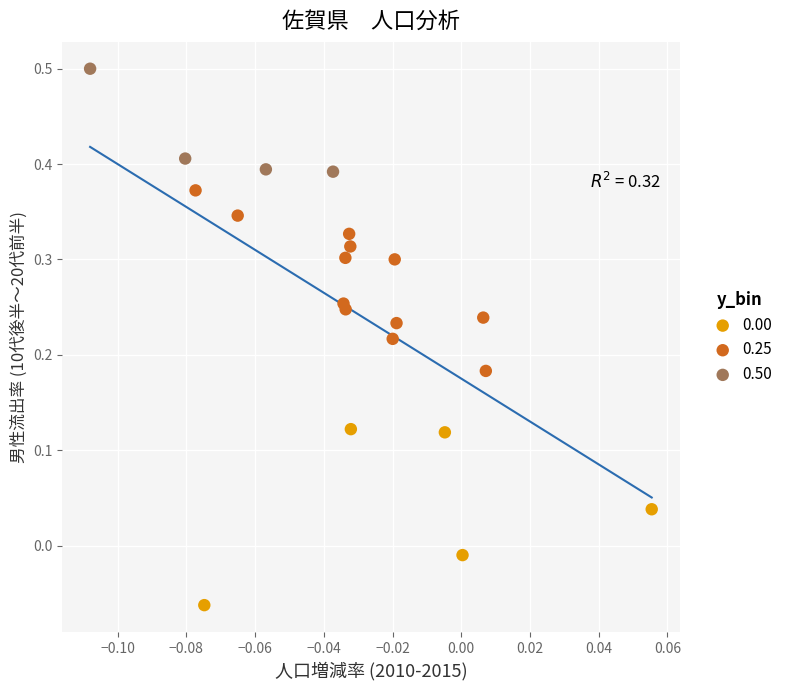

Which series reaches the maximum Y coordinate?

0.50